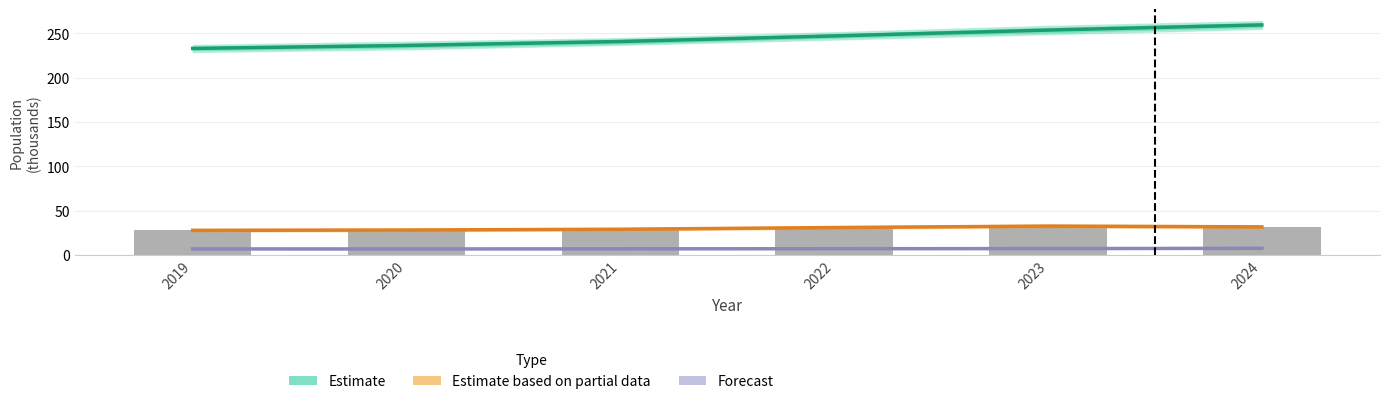

Reading right to left, transcribe all the data shown in this chart.

Estimate: 259.5	253.7	247.1	240.8	236.4	233.0
Estimate based on partial data: 31.7	32.6	31.0	29.1	28.2	27.8
Forecast: 7.5	7.2	7.1	6.9	6.8	6.9